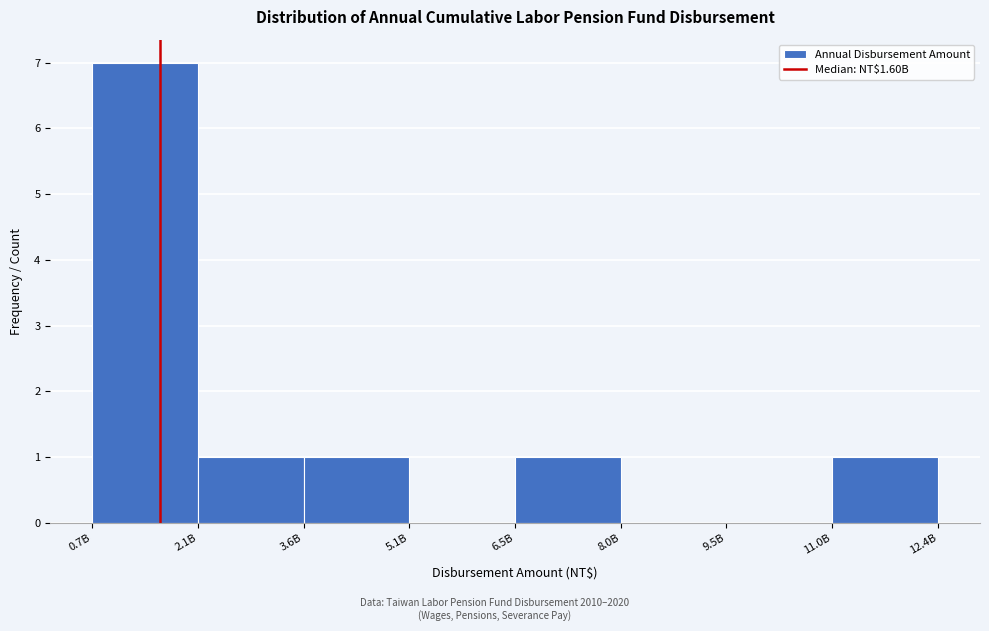

Reading left to right, extract all data points from this chart.

0.7B=7	2.1B=1	3.6B=1	5.1B=0	6.5B=1	8.0B=0	9.5B=0	11.0B=1